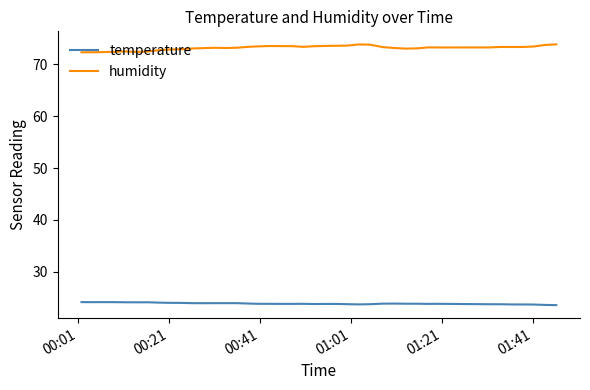

List the series in order of their overall mean, highest first.

humidity, temperature